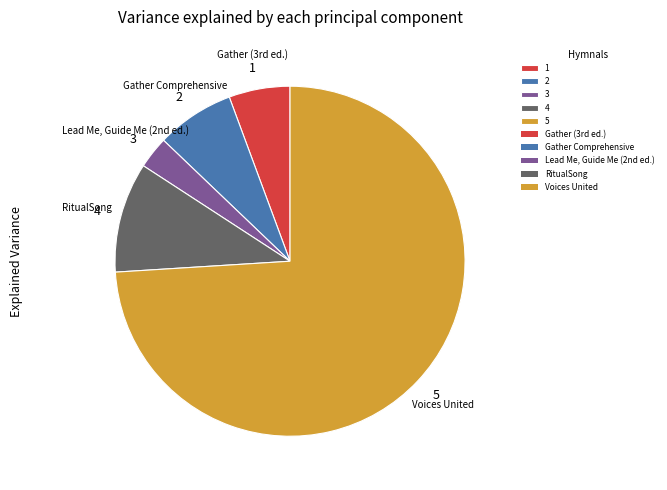

How many slices are in this pie chart?

5